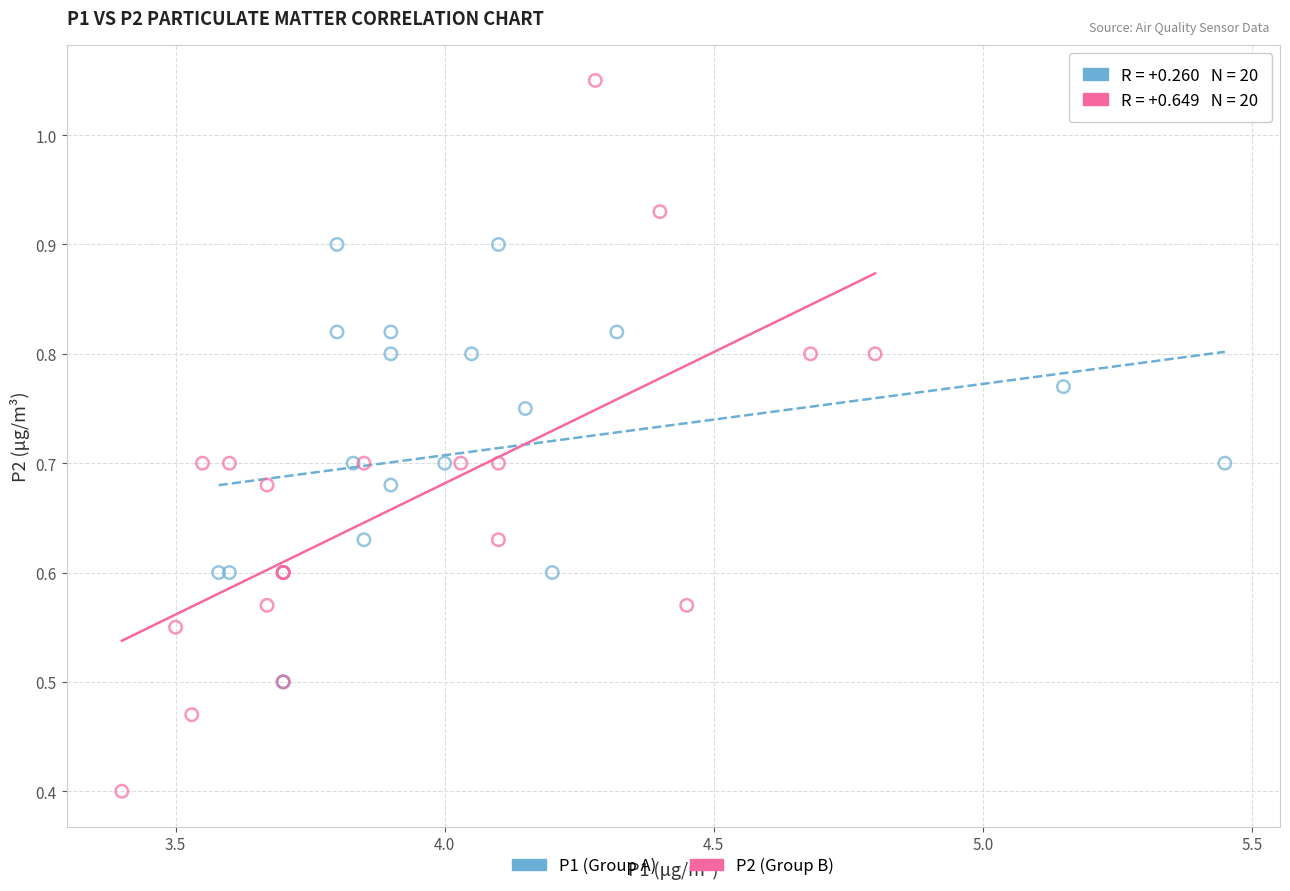

Which series contains the highest Y value?

P2 (Group B)